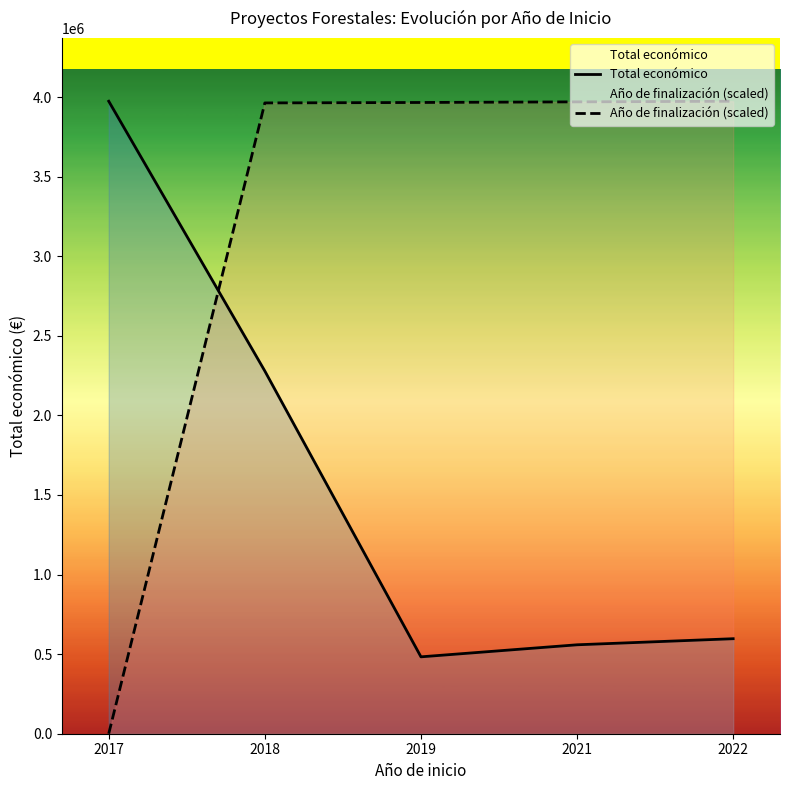

Where is Total económico nearest to the value 2228269?

2018